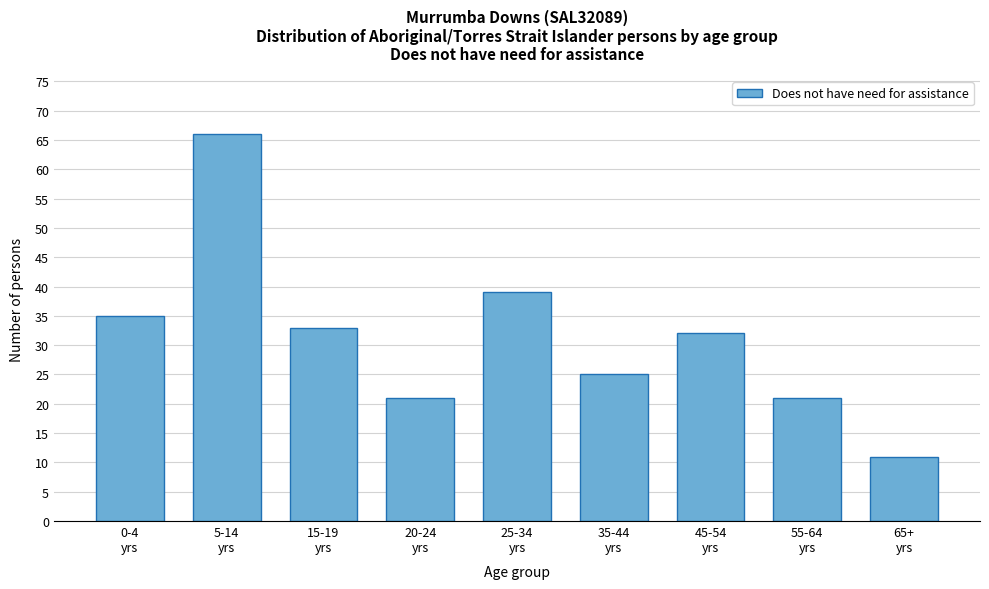

Reading left to right, what are all the values shown in this chart?

35	66	33	21	39	25	32	21	11